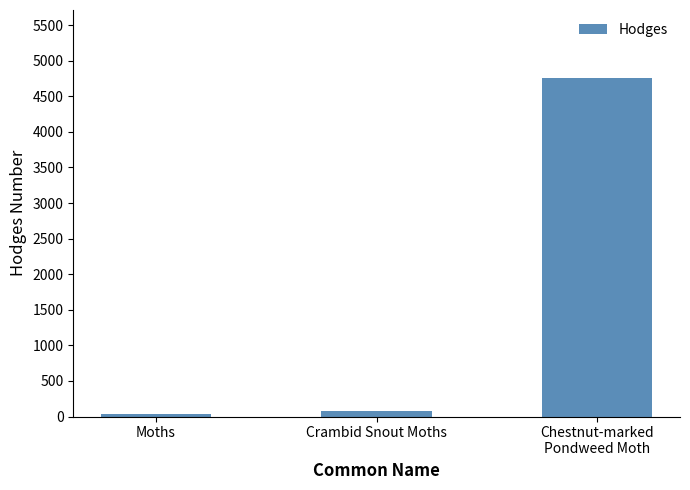

True or false: the data shows 80.2 at Crambid Snout Moths.

True